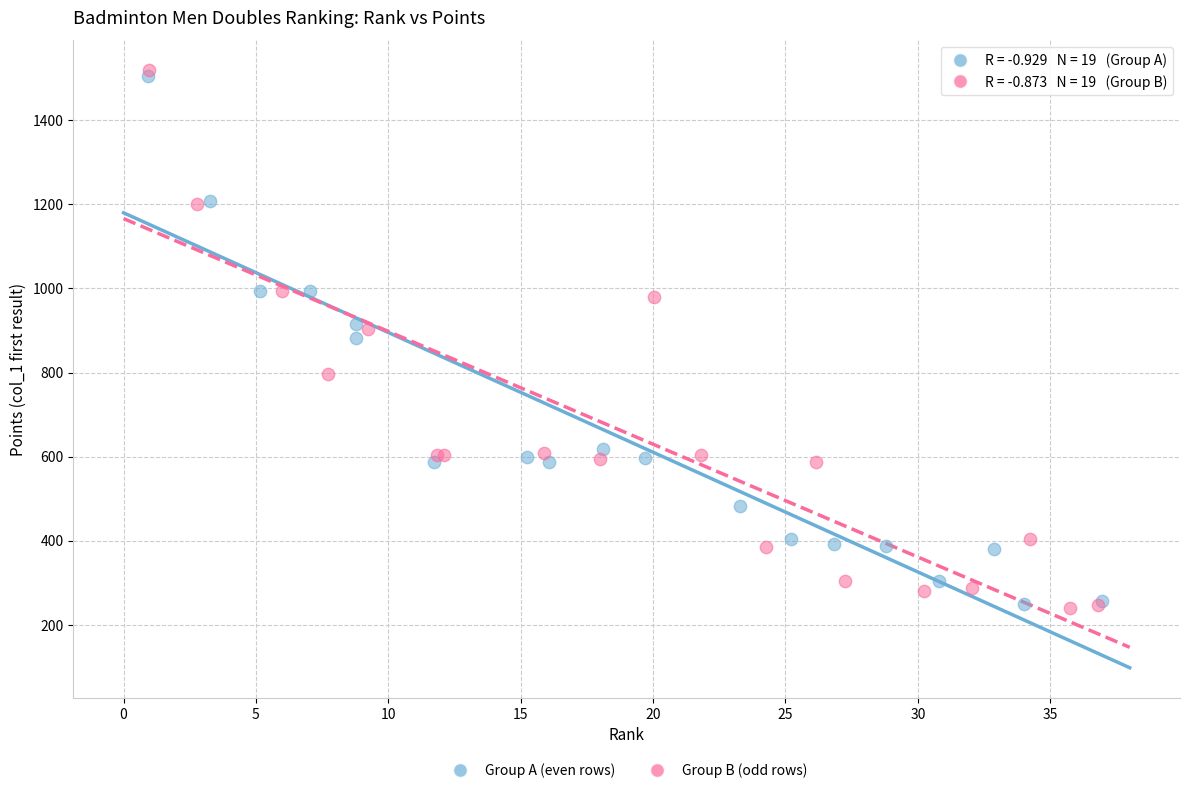

Which series has the widest spread of Y values?

Group B (odd rows)